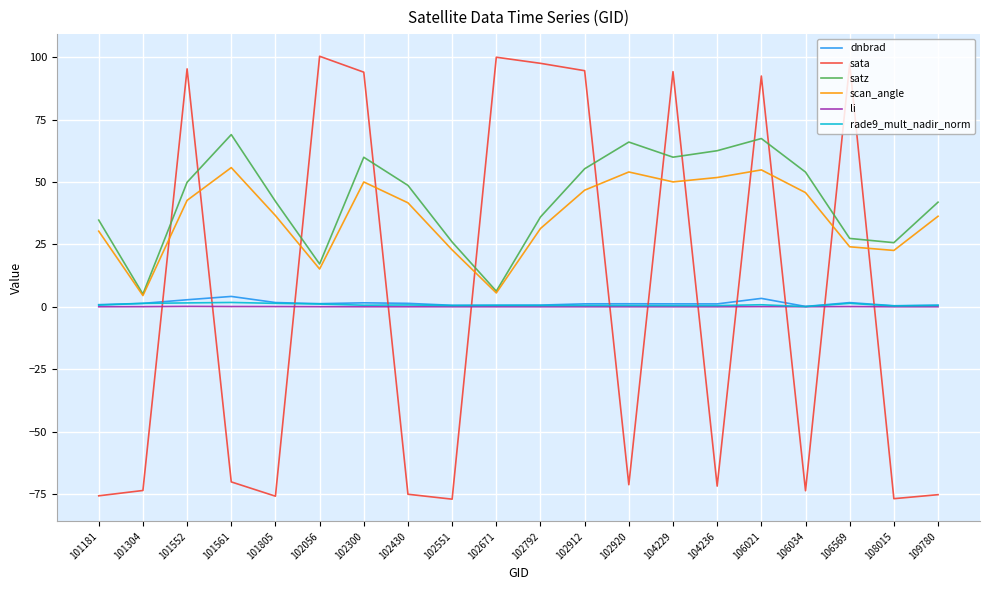

How many times do li and sata cross each other?

12